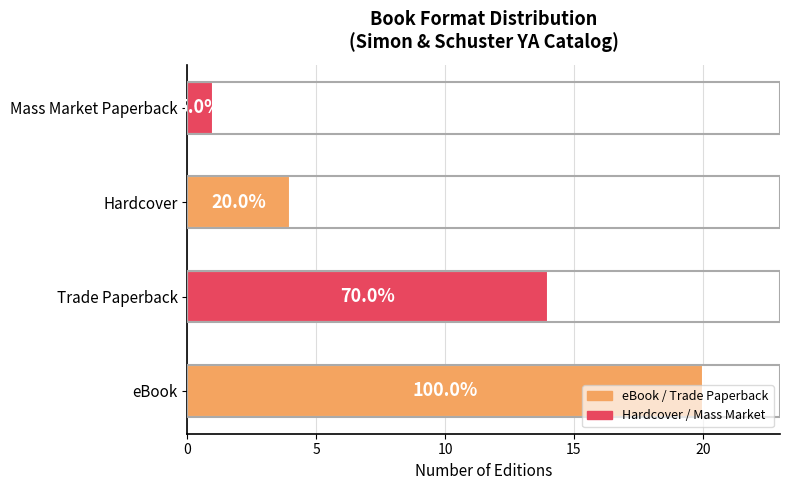

Does the chart contain any negative values?

No